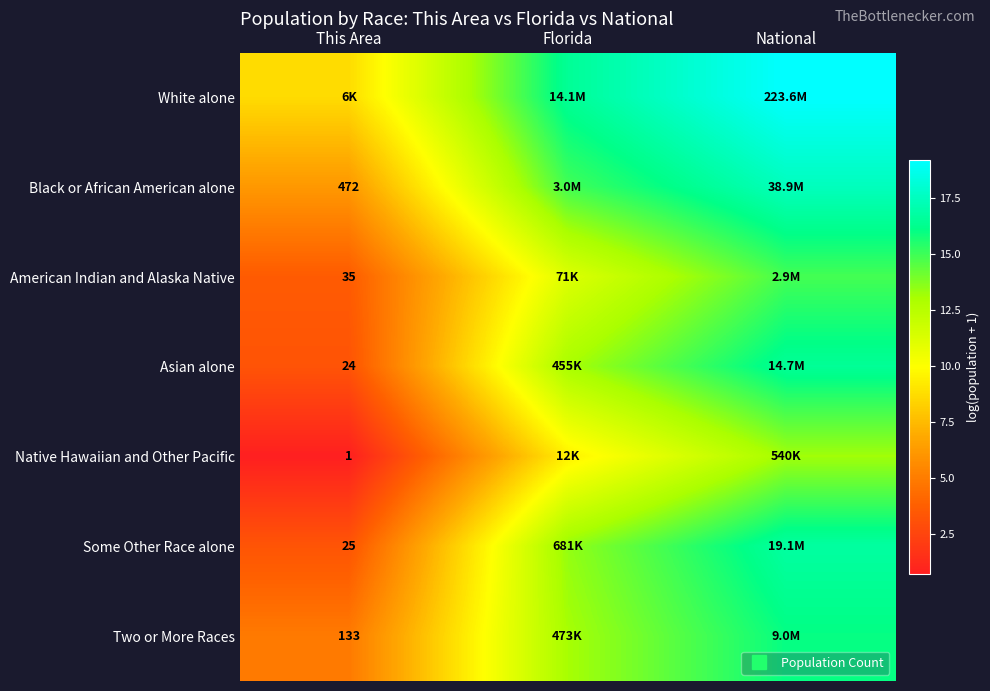

Is it true that Black or African American alone equals 14.9 at Florida?

True